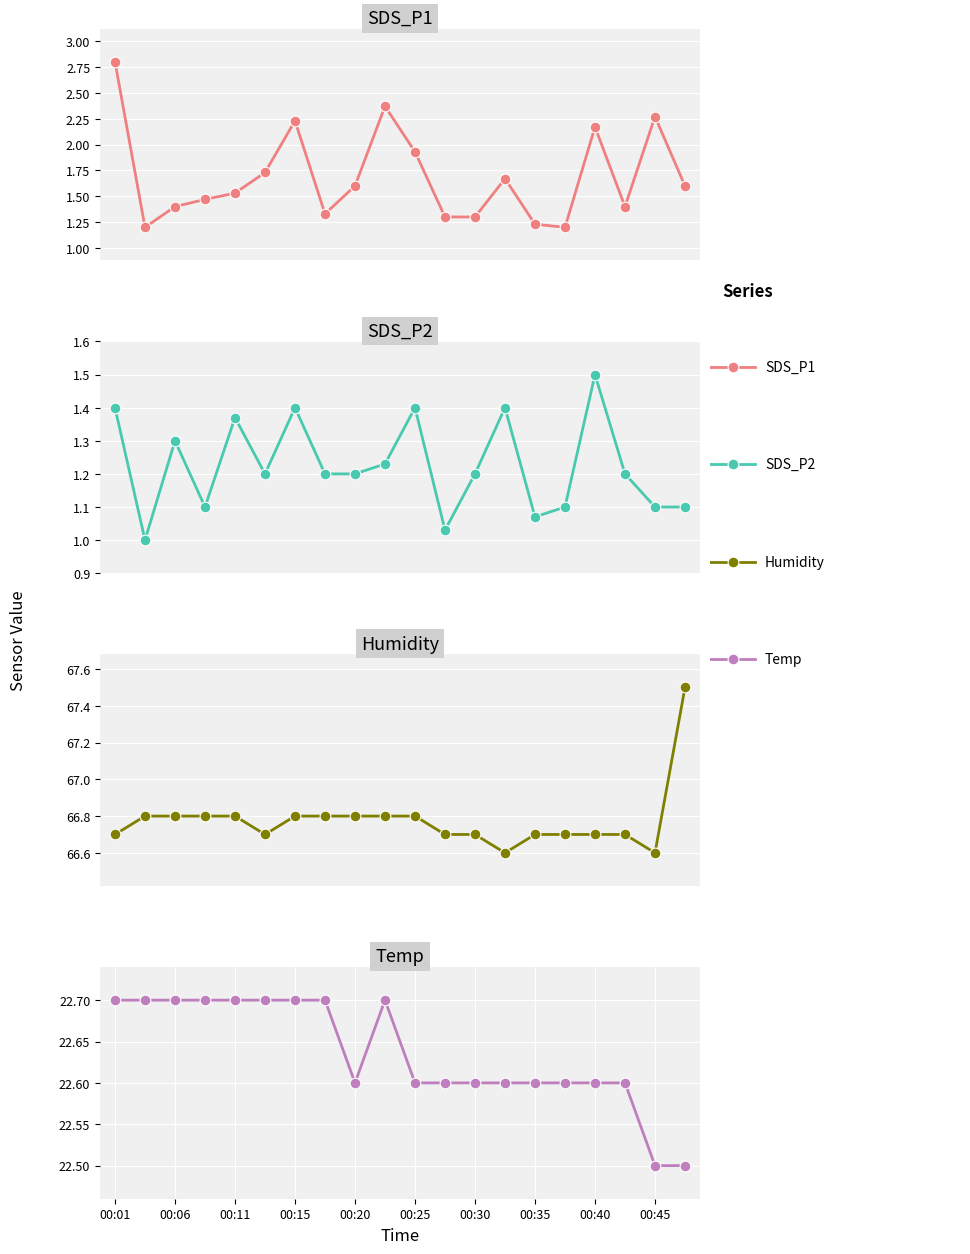

At how many categories does at least one series exceed 15?

20